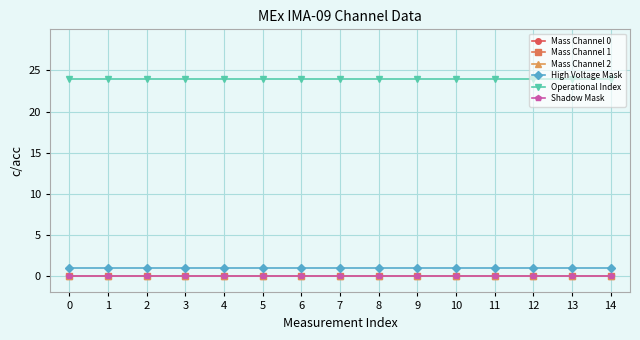

What is the greatest value displayed?

24